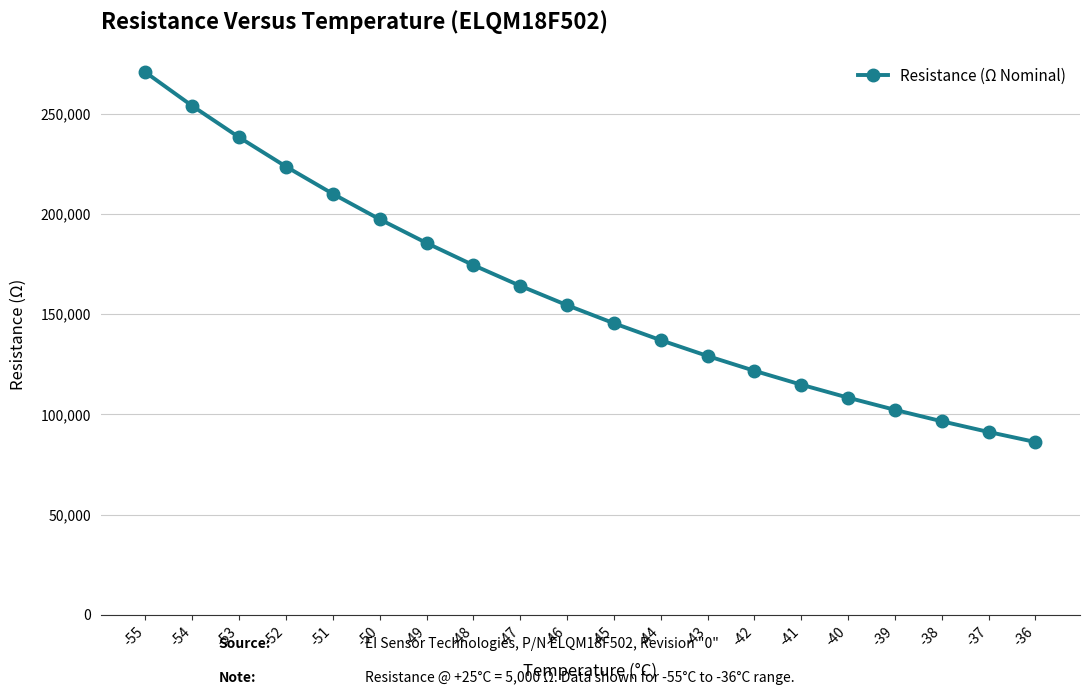

Approximately how many times larger is the value at -41 compared to -49?

0.6